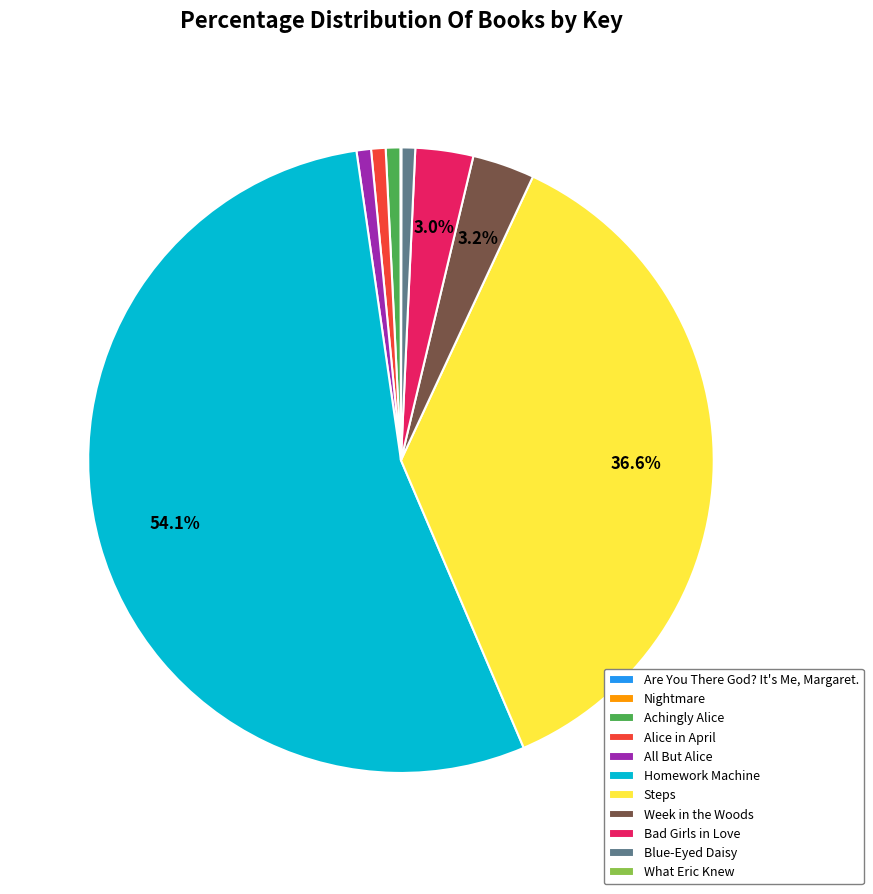

Which slice is the largest?

Homework Machine